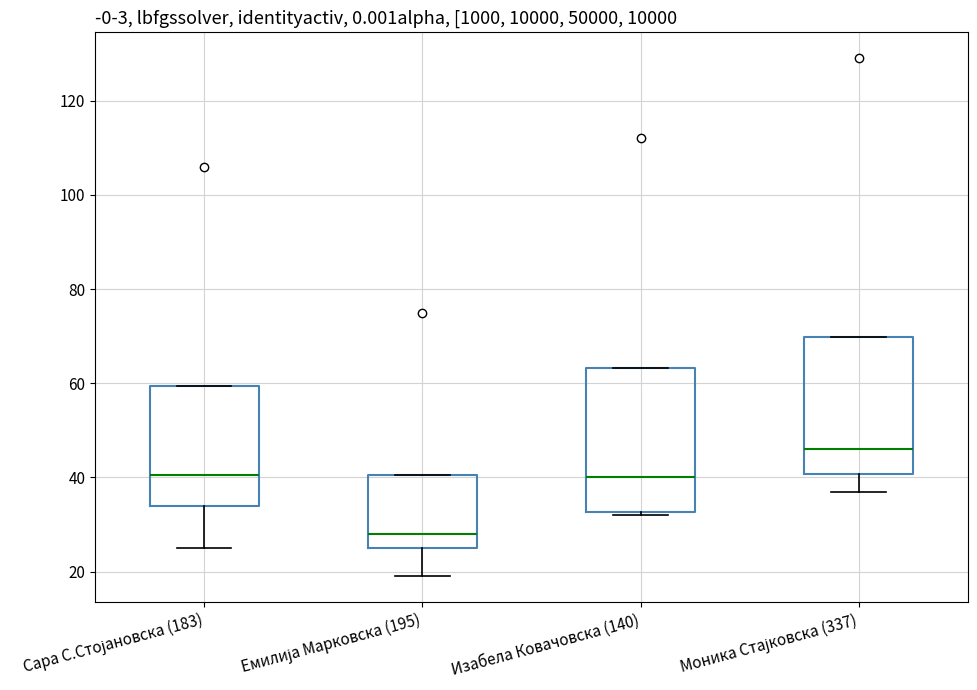

Which box's median line is the lowest?

Емилија Марковска (195)